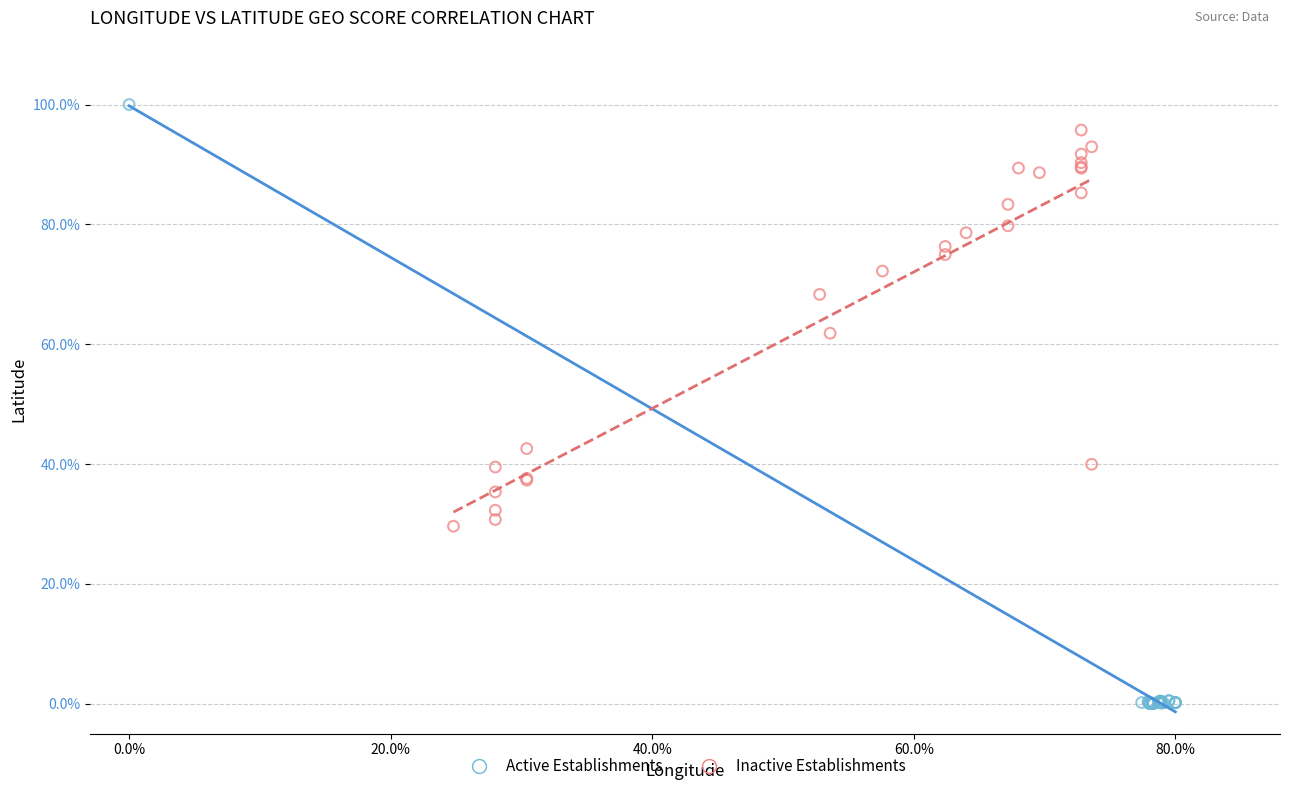

Which series has the largest Y range (max minus min)?

Active Establishments